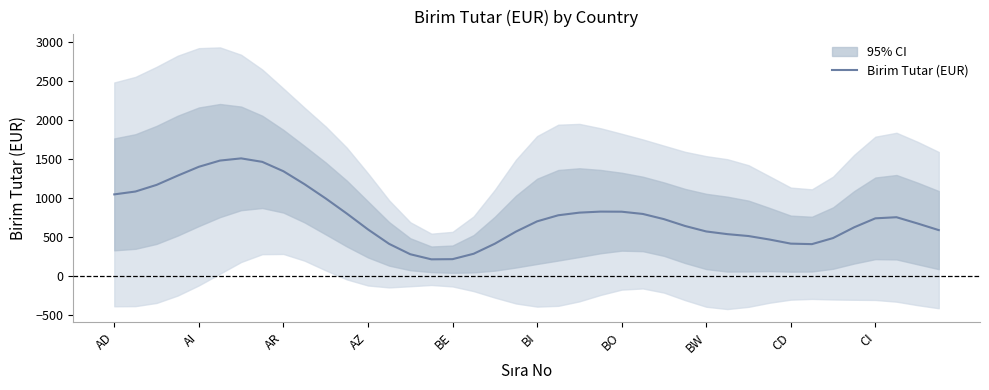

What is the sum of all values?

30667.0